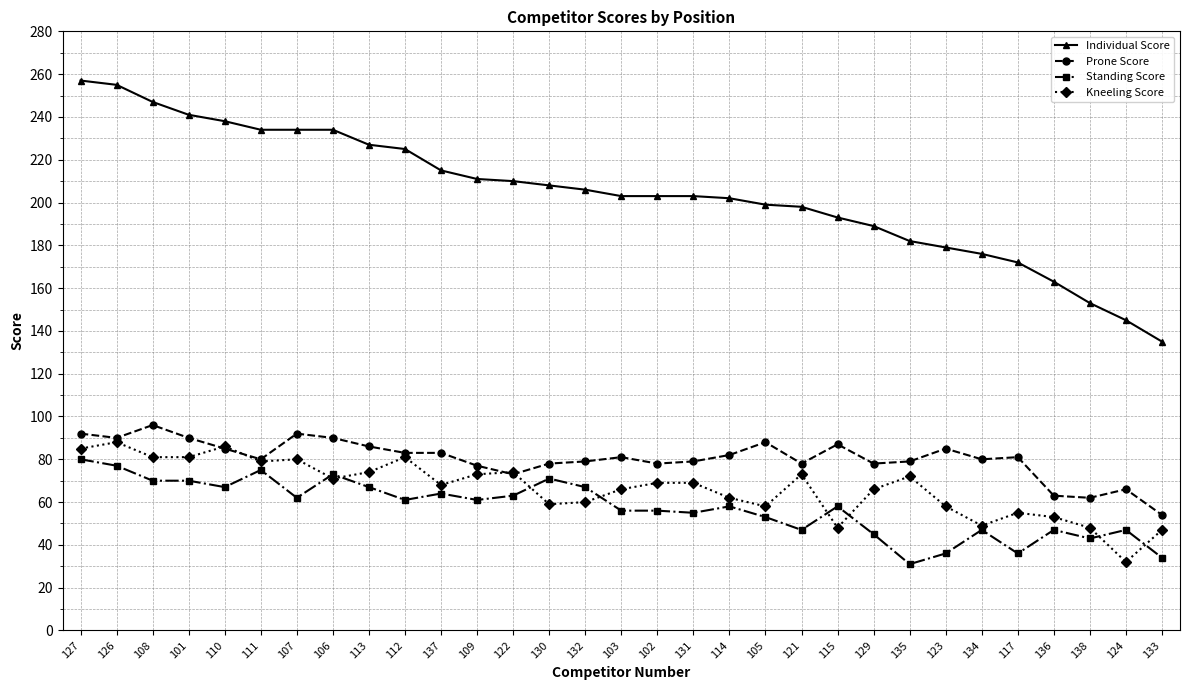

What is the highest value of the Prone Score series?

96